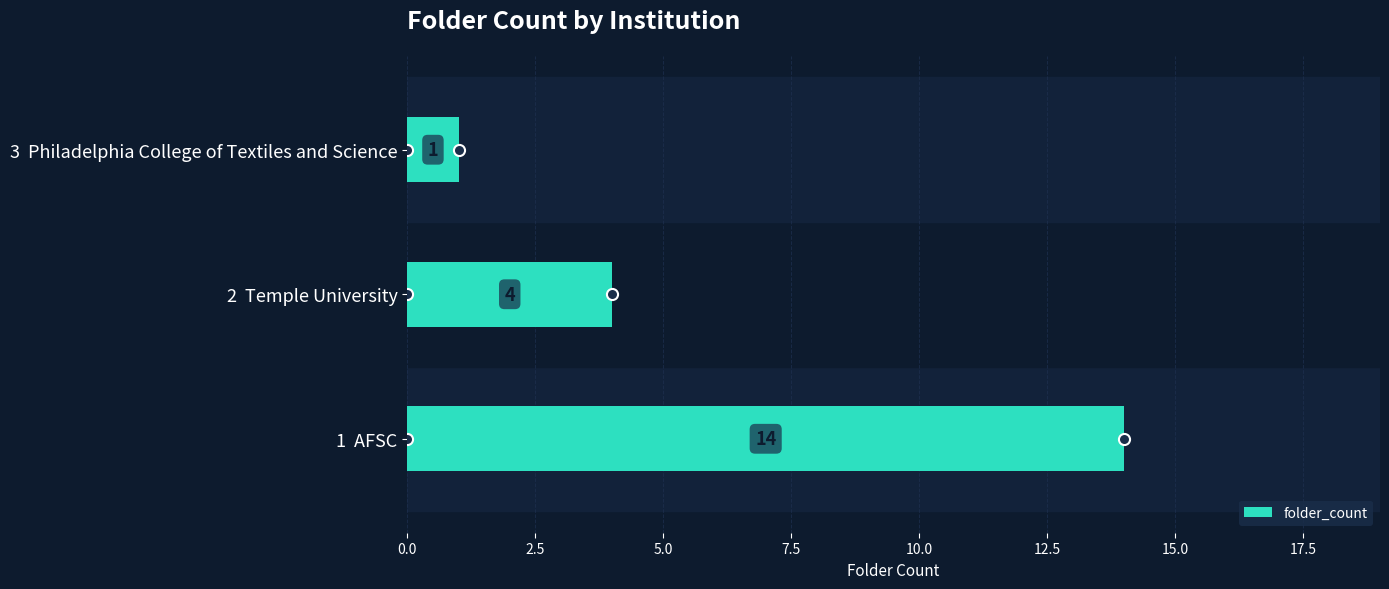

Reading top to bottom, what are all the values shown in this chart?

1	4	14